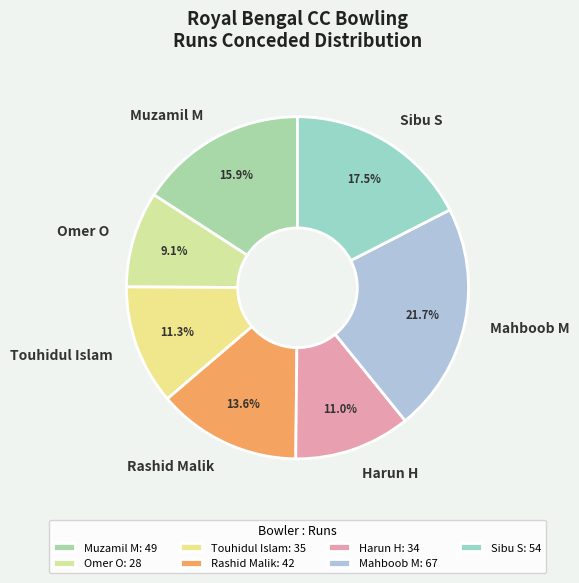

Between Rashid Malik and Touhidul Islam, which is larger?

Rashid Malik